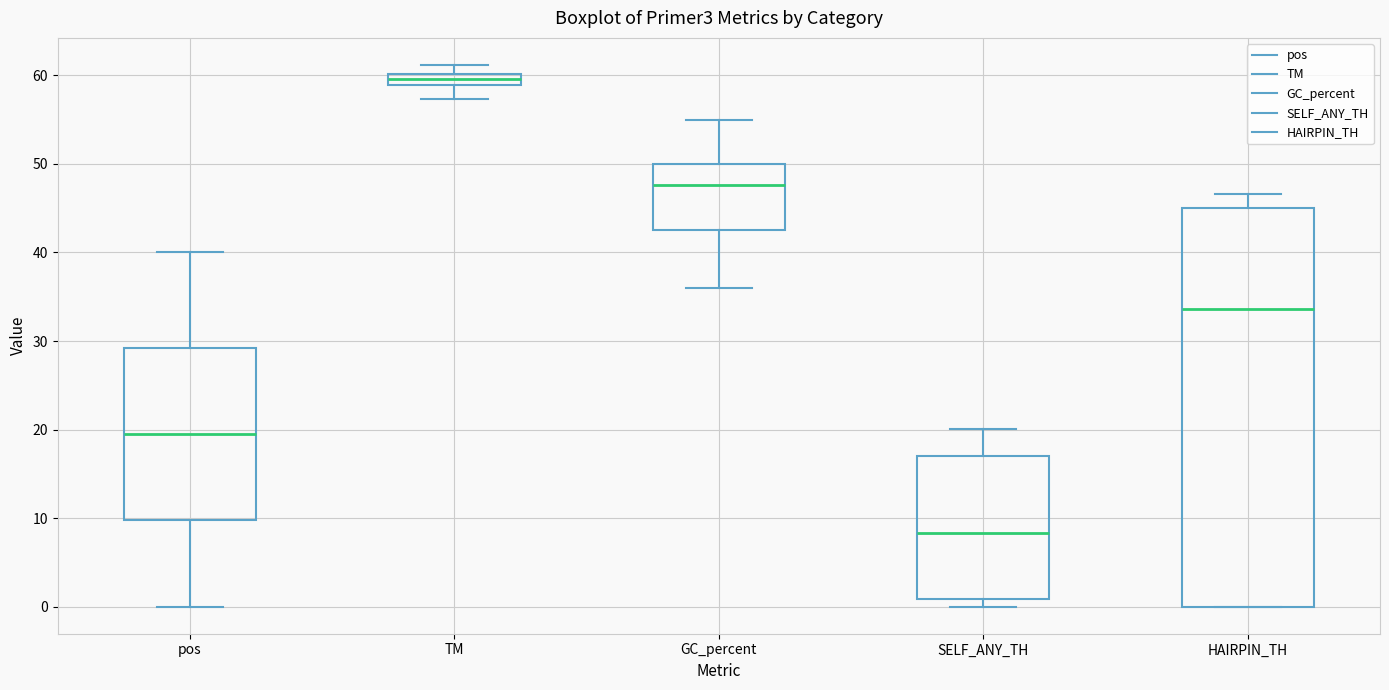

Comparing the boxes themselves (not the whiskers), which one is the tallest?

HAIRPIN_TH